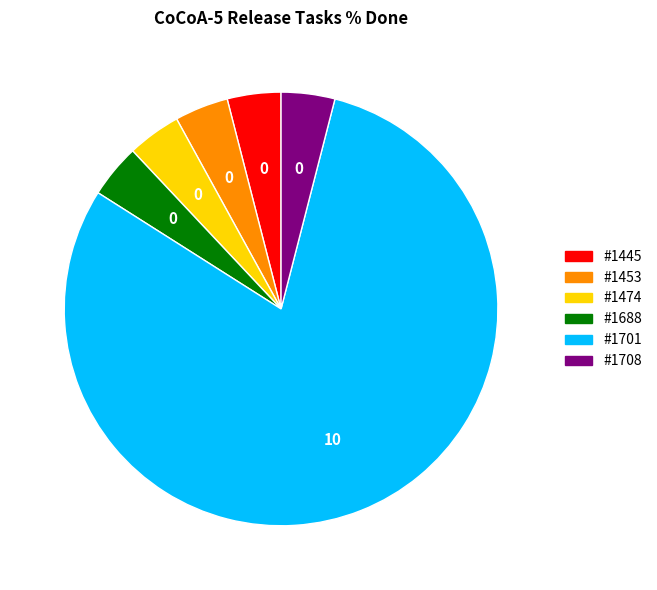

Is there a majority slice in this chart?

Yes